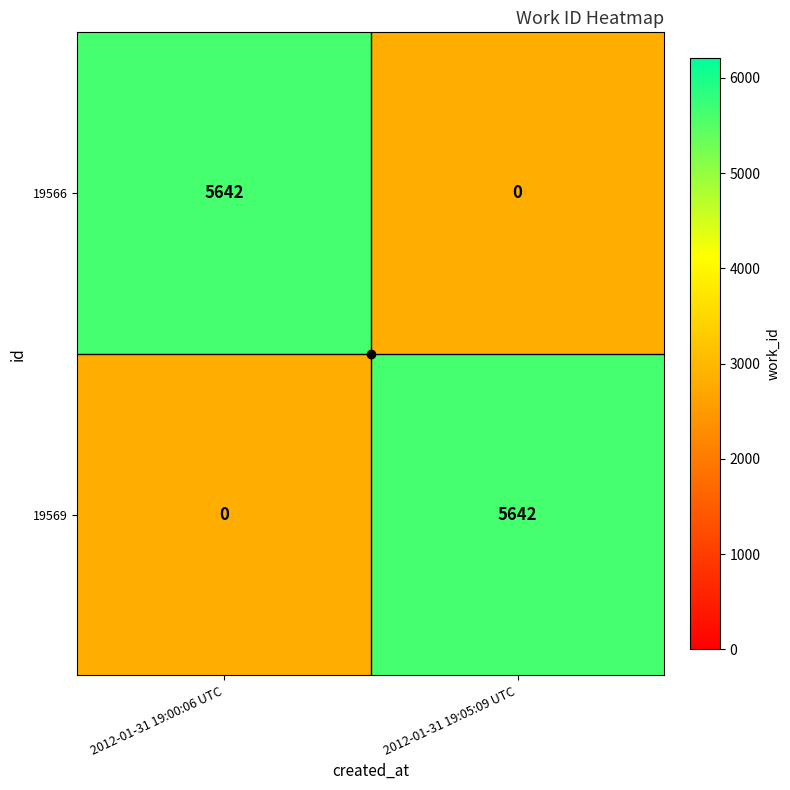

True or false: 19569 has a value of 0 at 2012-01-31 19:00:06 UTC.

True